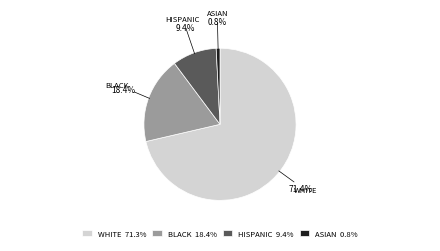

What is the majority slice?

WHITE 71.3%